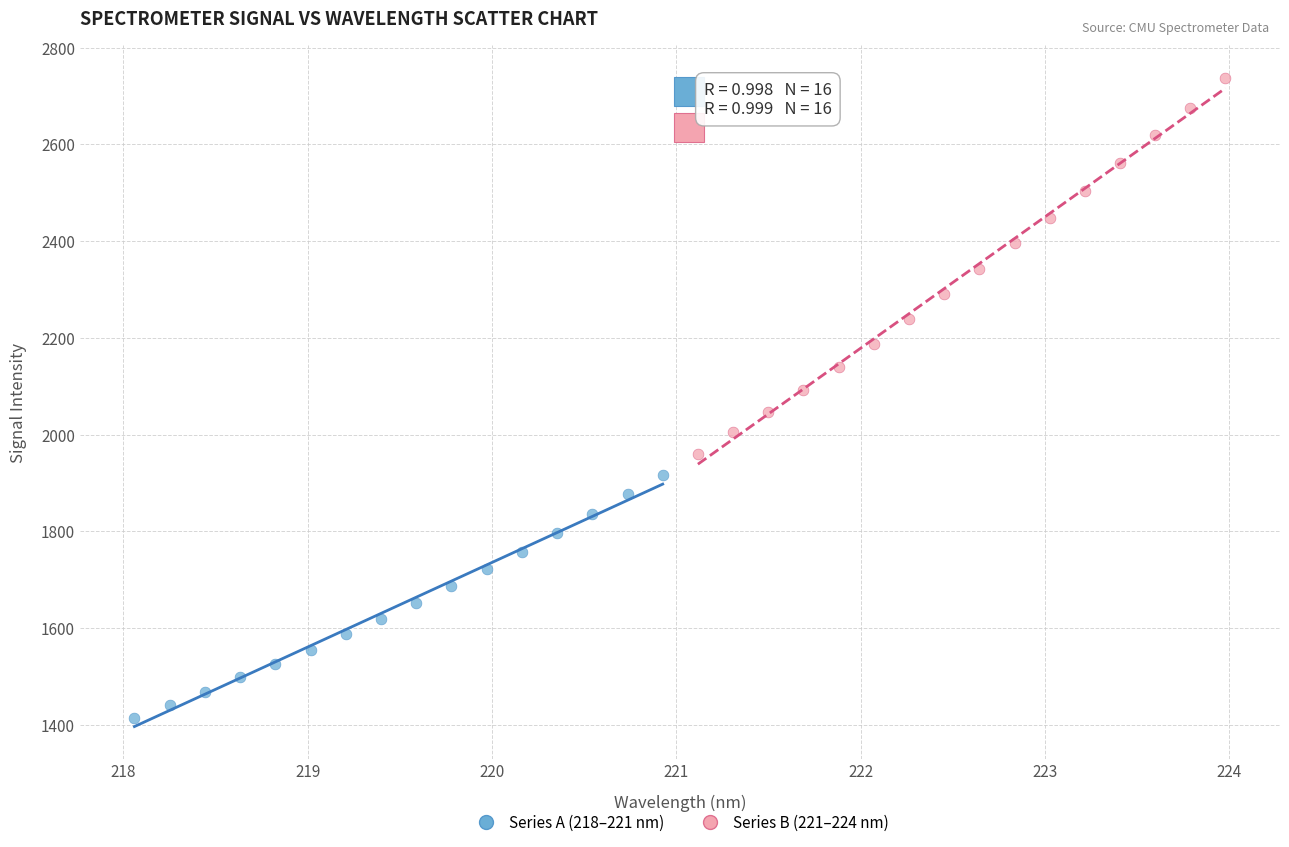

Which series reaches the maximum Y coordinate?

Series B (221–224 nm)